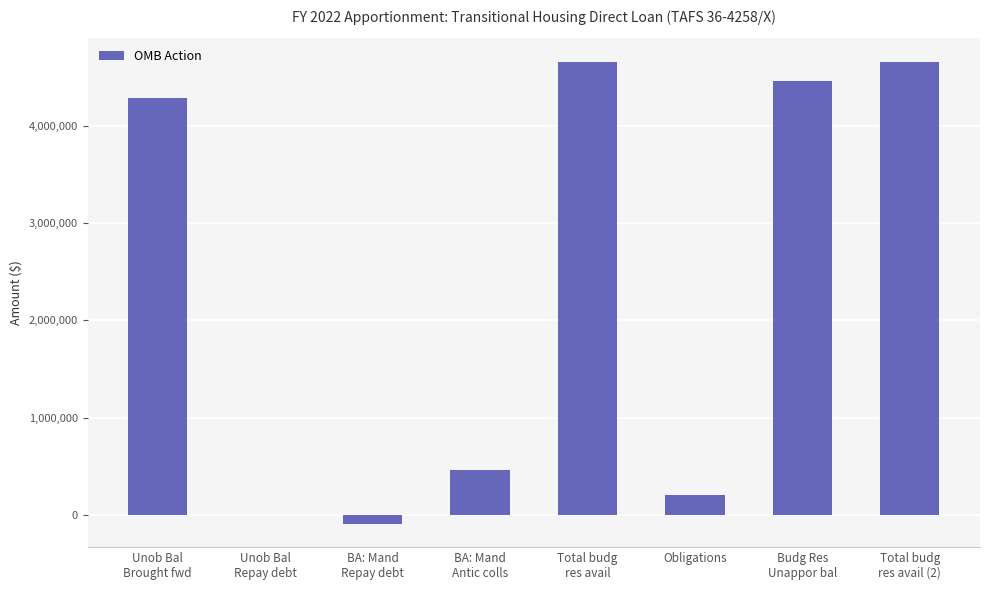

What is the maximum value shown in the chart?

4657827